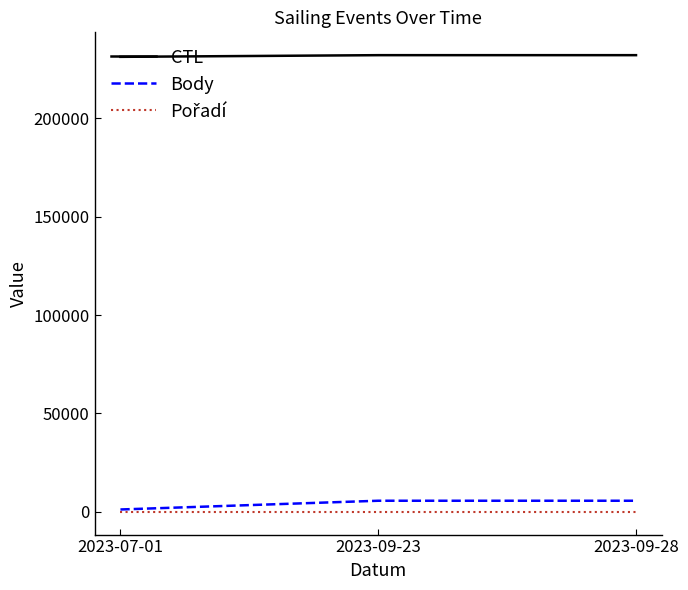

What is the maximum value shown in the chart?

232166